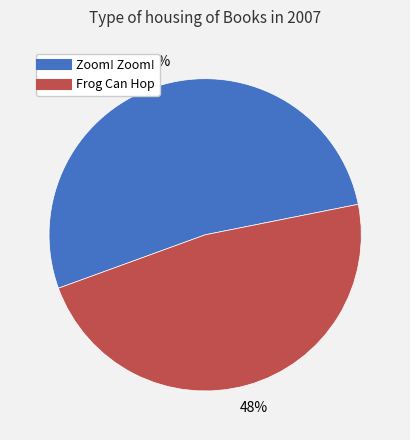

To the nearest percent, what is the average slice percentage?

50%